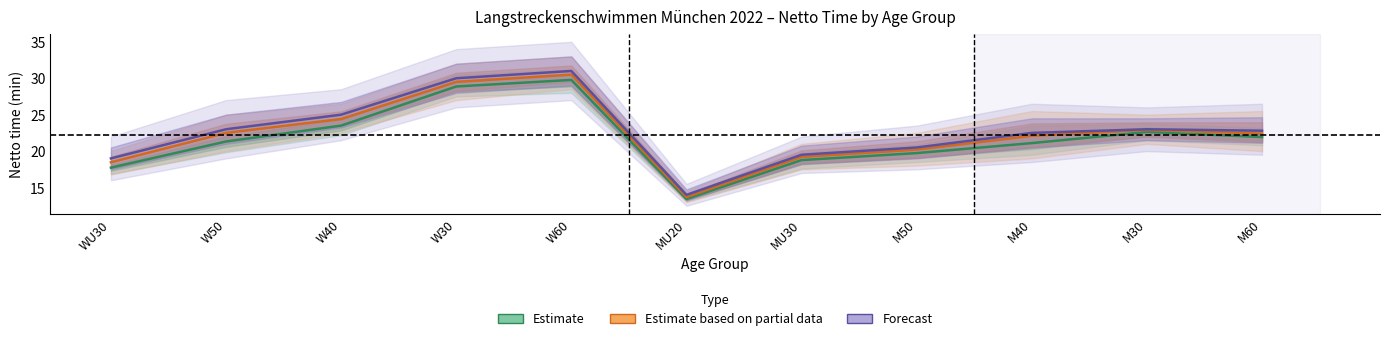

What is the highest value of the Estimate based on partial data series?

30.5